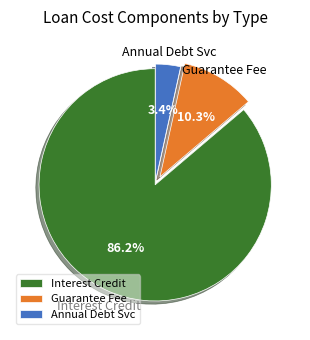

How much of the chart is everything except Annual Debt Svc?

96.6%